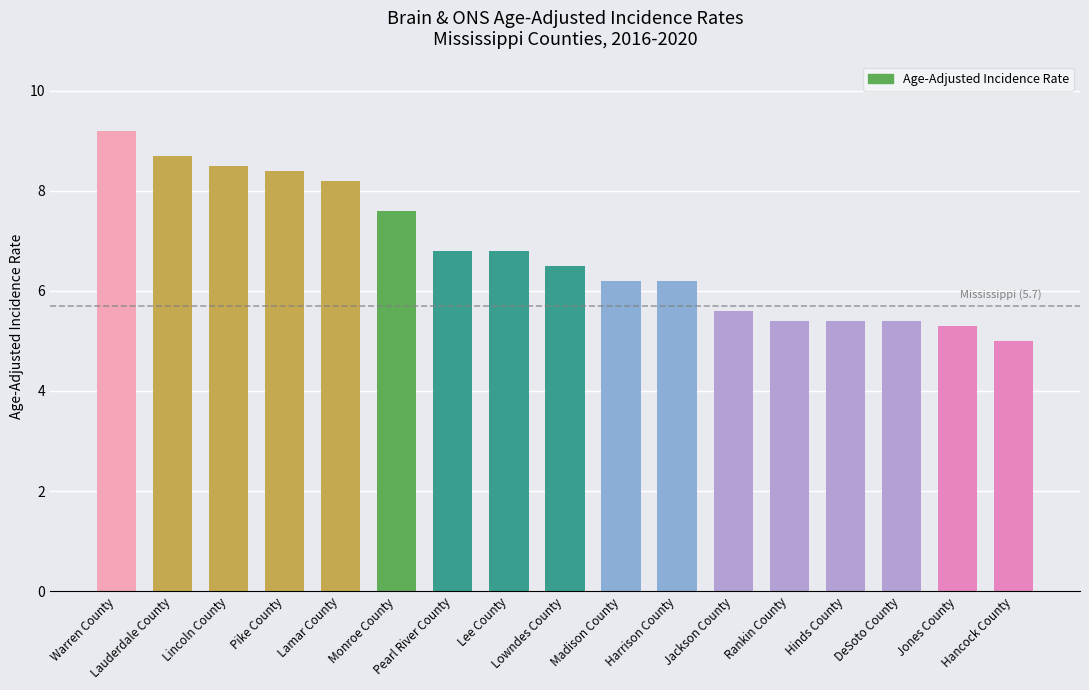

At which label does the data first exceed 6?

Warren County